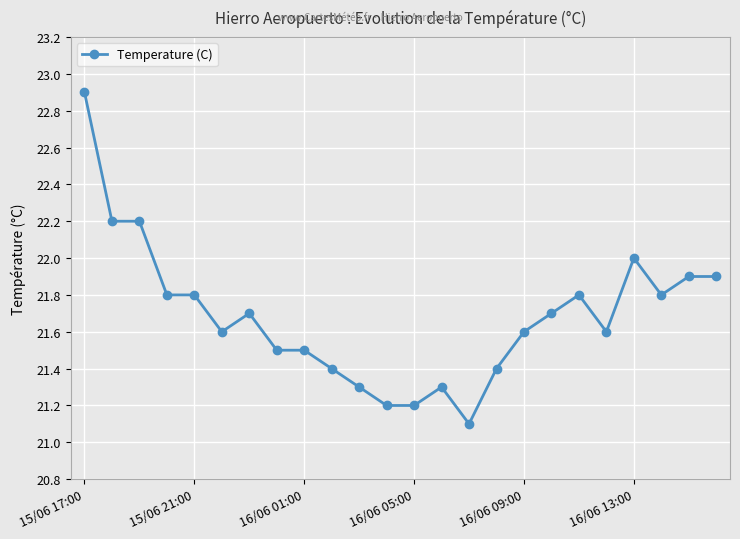

True or false: the data has more than 0 interior local peaks.

True